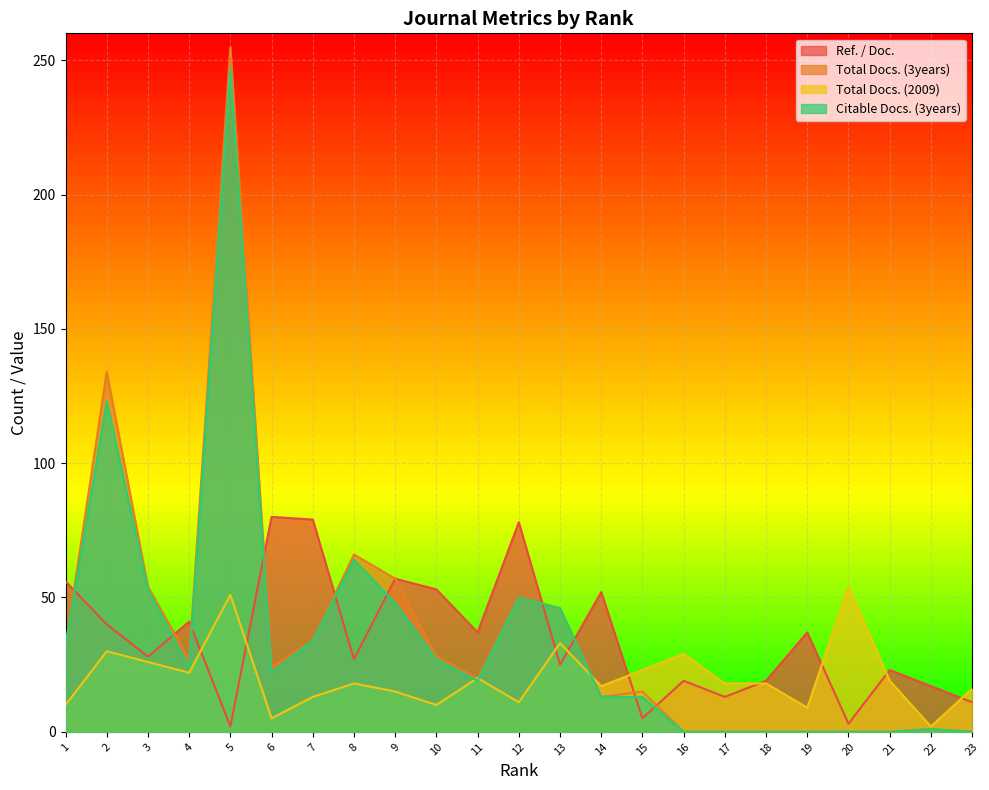

Which category has the highest value in the Citable Docs. (3years) series?

5